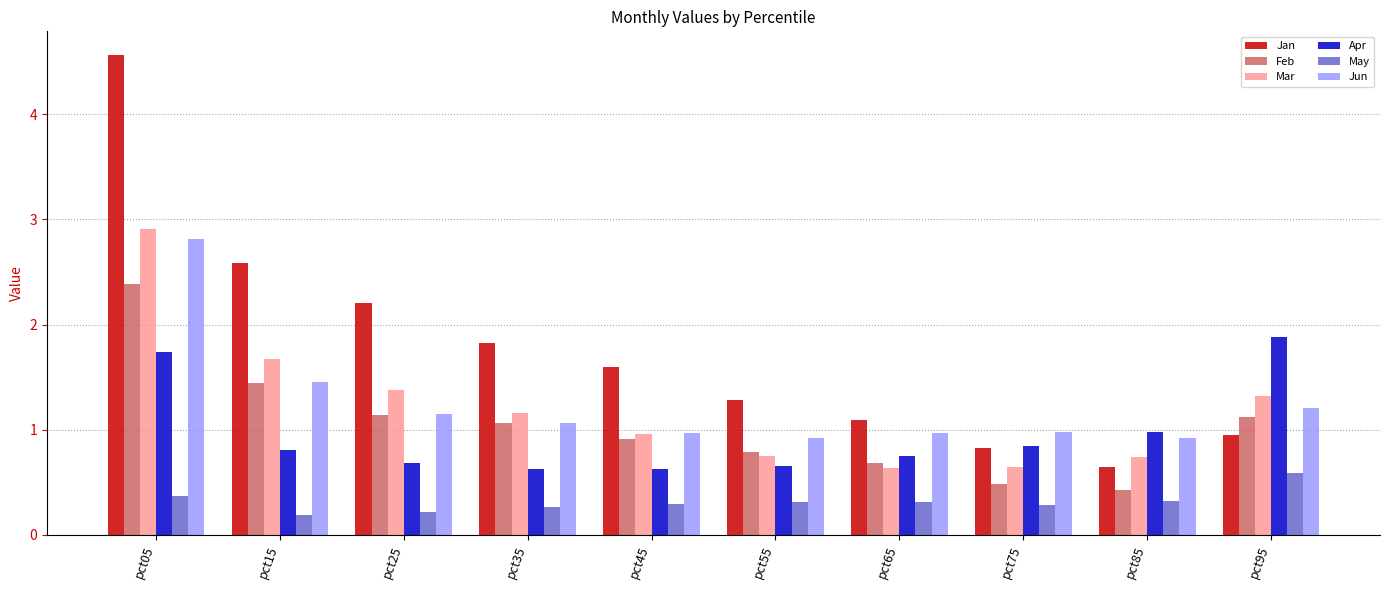

Rank the series at pct55 from lowest to highest value.

May, Apr, Mar, Feb, Jun, Jan